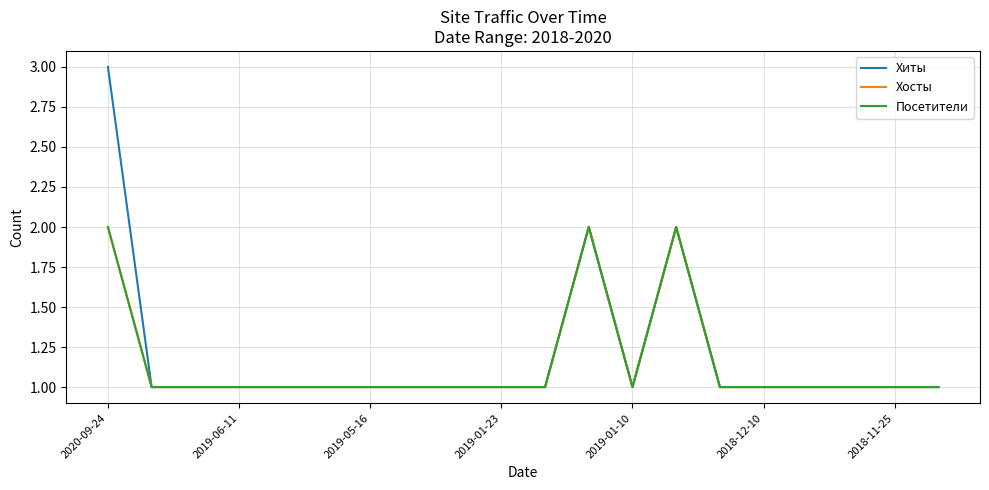

Is this an area chart (filled region under the line)?

No